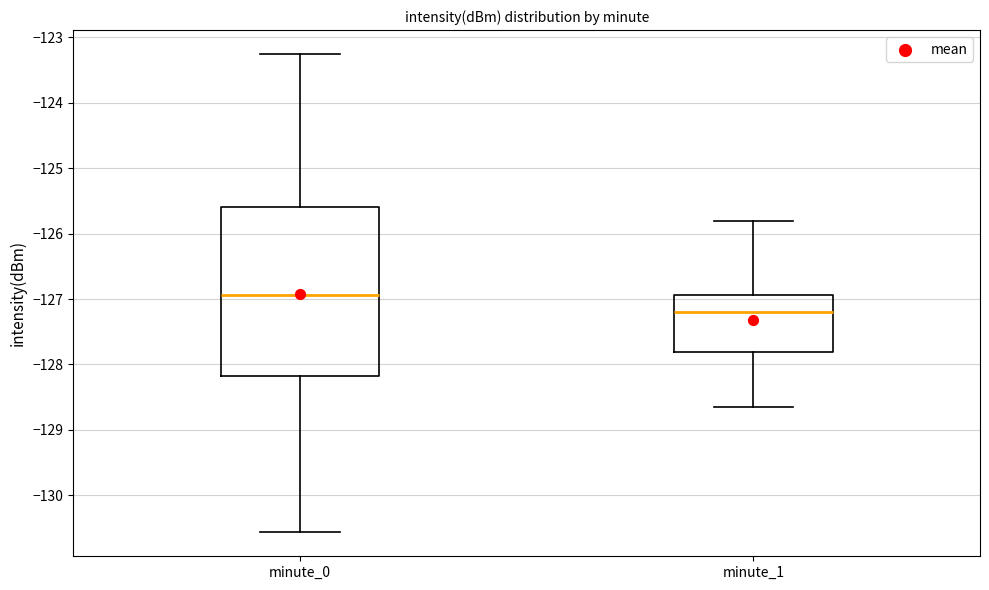

Reading left to right, transcribe this box plot: for each box, give where its median line is, the range the box spans, and where its two whiskers end, as read against the y-axis. The values are not printed on the chart, so give them approximately, as read against the axis.

minute_0: median -126.9, box -128.2 to -125.6, whiskers -130.6 to -123.3
minute_1: median -127.2, box -127.8 to -126.9, whiskers -128.6 to -125.8